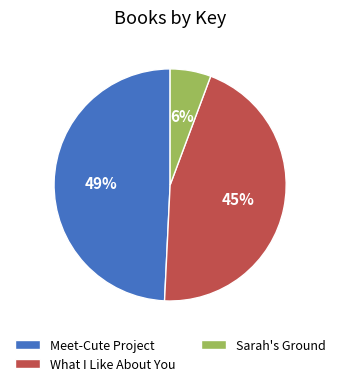

Which slice is the smallest?

Sarah's Ground